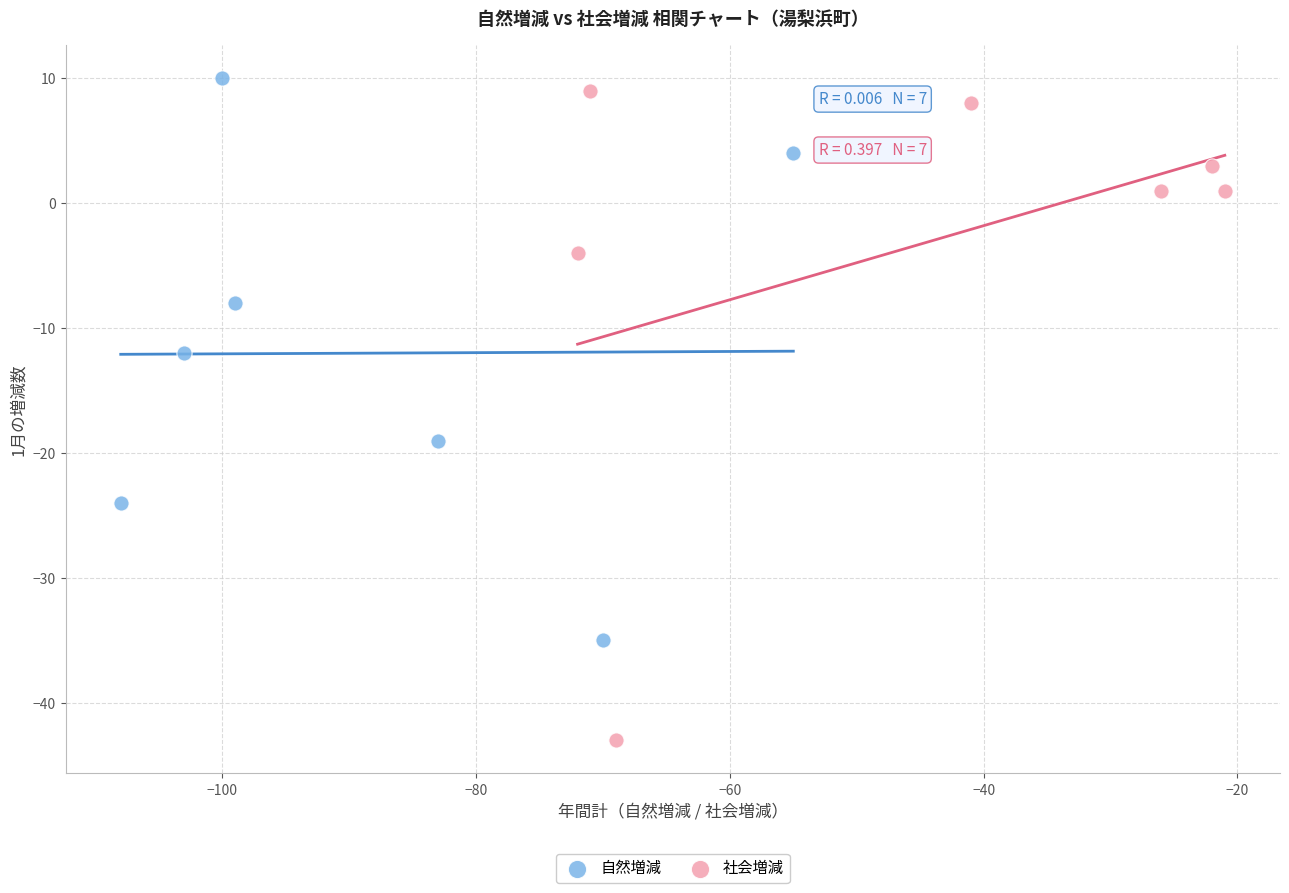

Which series has the widest spread of Y values?

社会増減